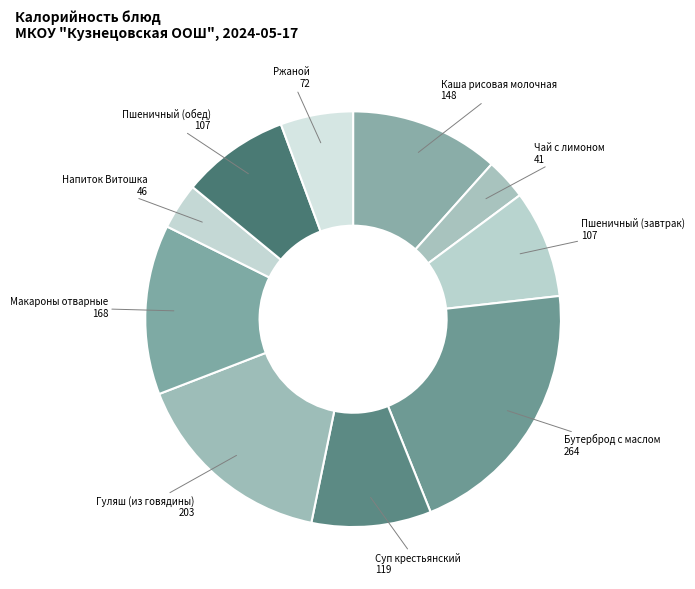

How many slices are in this pie chart?

10